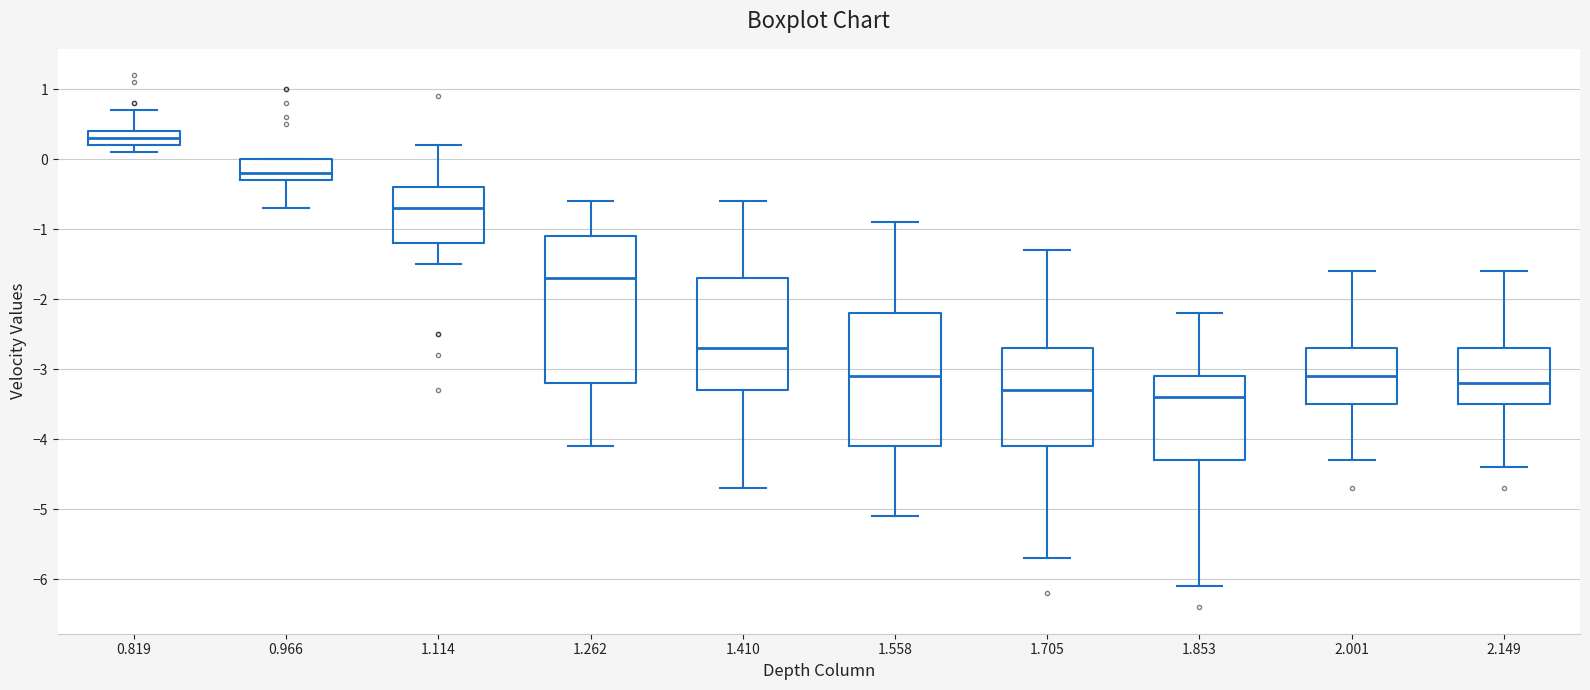

Where does the median line of the box at x = 2.149 sit on the y-axis? The values are not printed on the chart, so give them approximately, as read against the axis.

-3.2